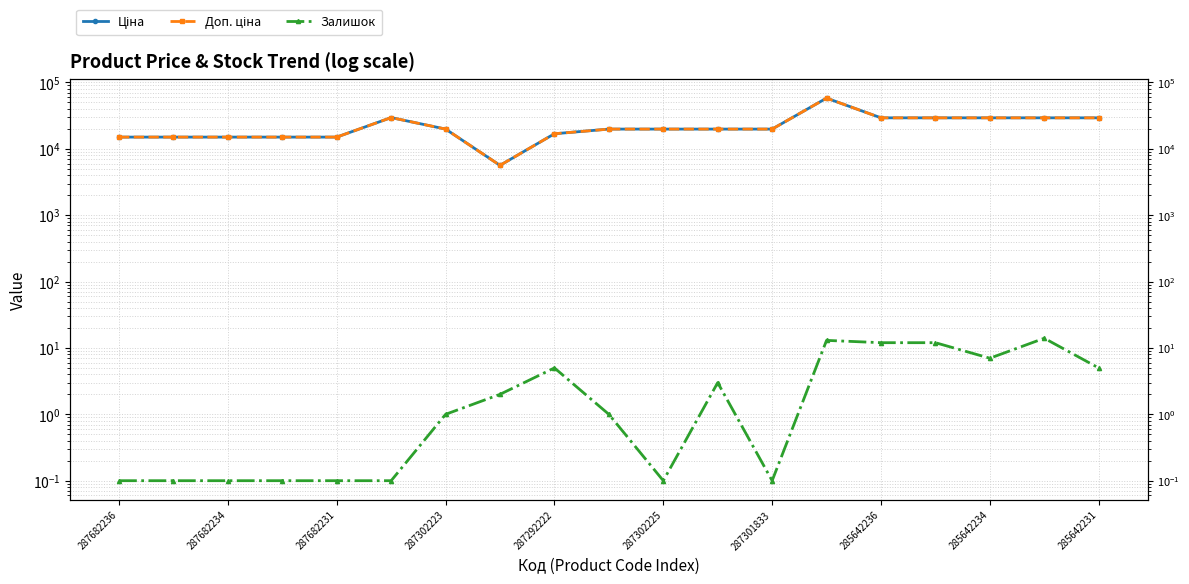

Count the number of categories in the chart.

19